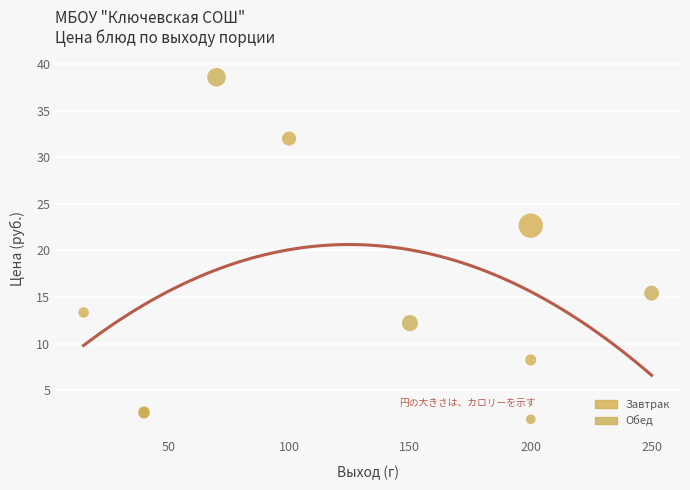

Which series contains the lowest Y value?

Обед